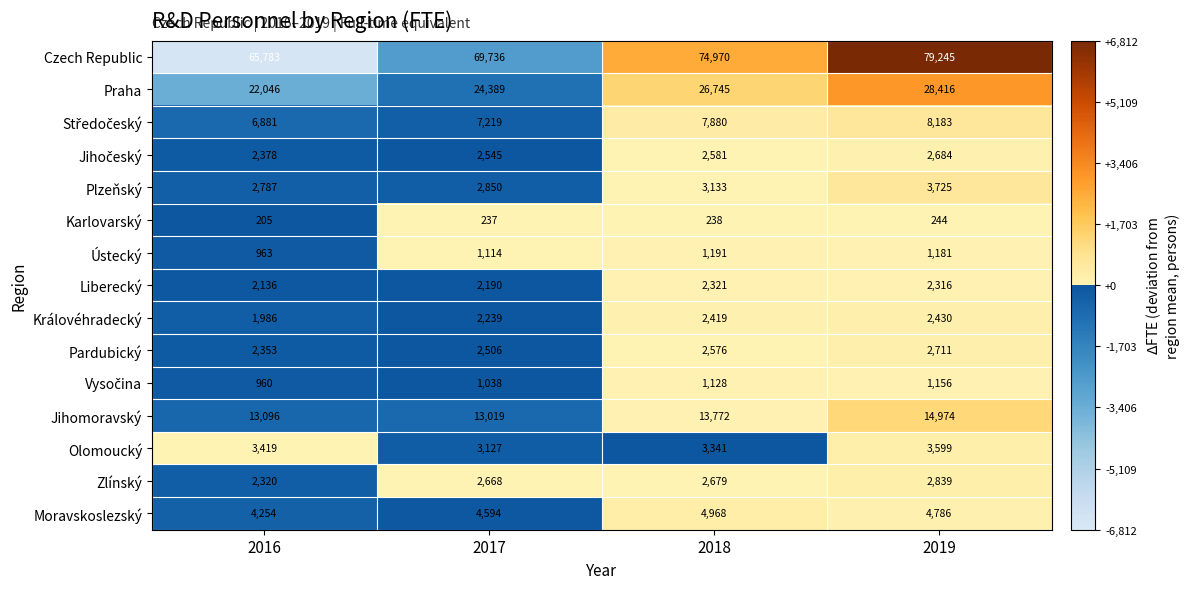

What is the maximum value shown in the chart?

79245